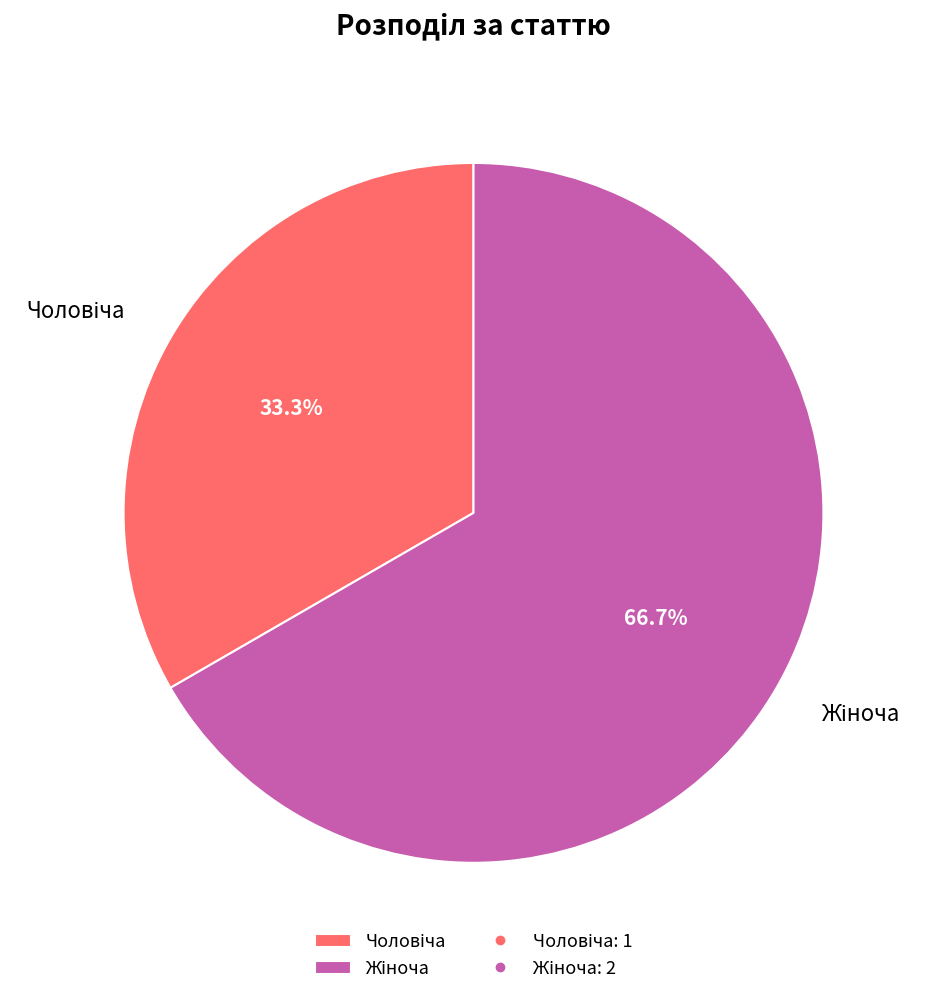

Does any single category account for the majority?

Yes